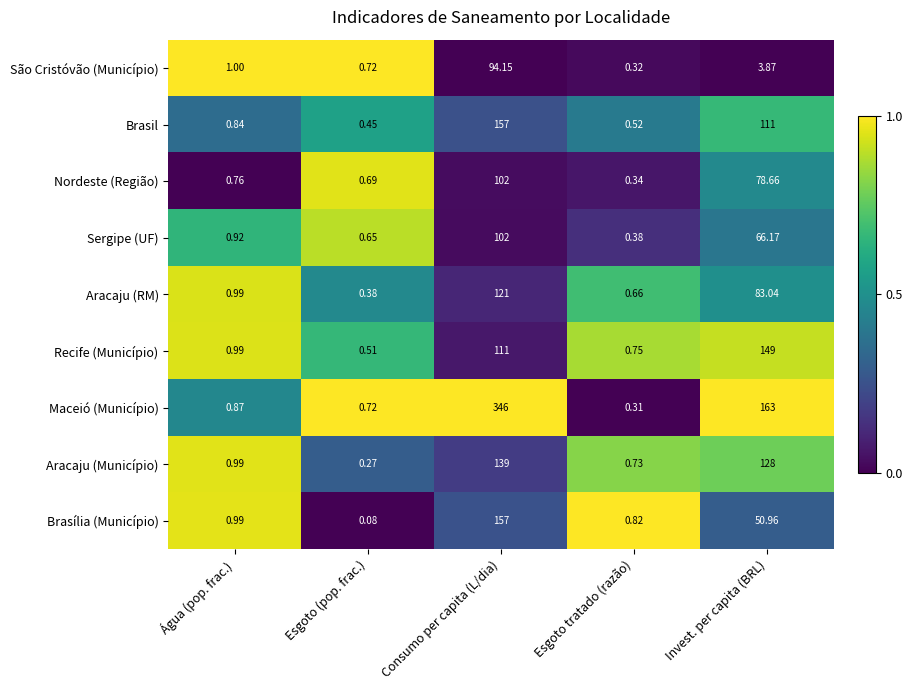

Which series has the largest total across all categories?

Maceió (Município)